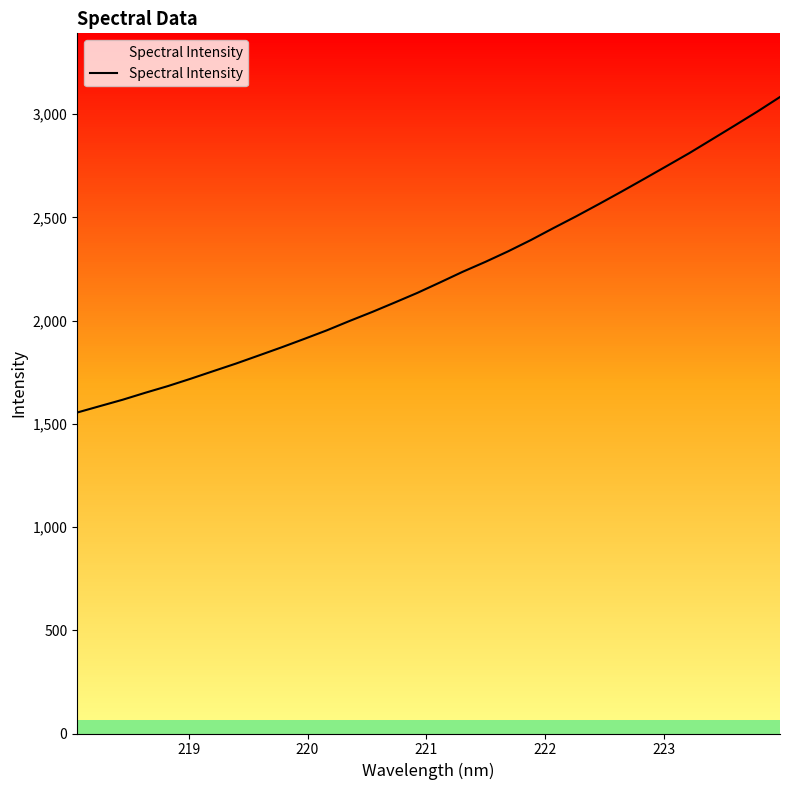

What is the minimum value shown in the chart?

1554.9